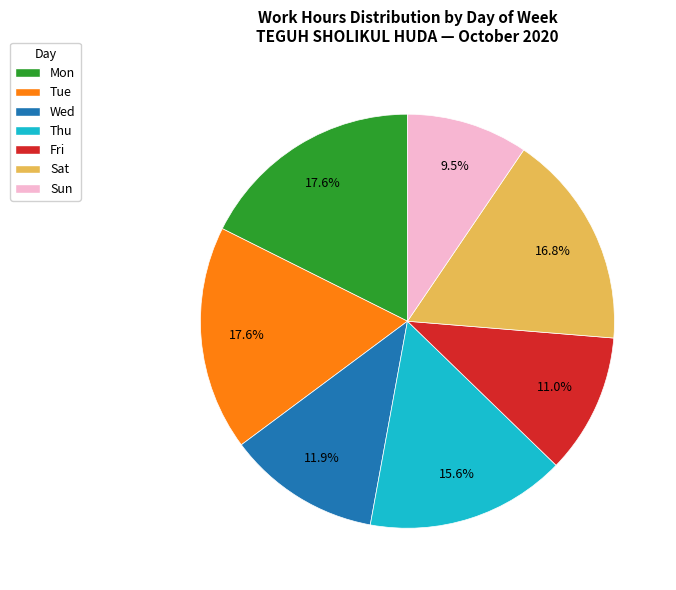

Is there a majority slice in this chart?

No